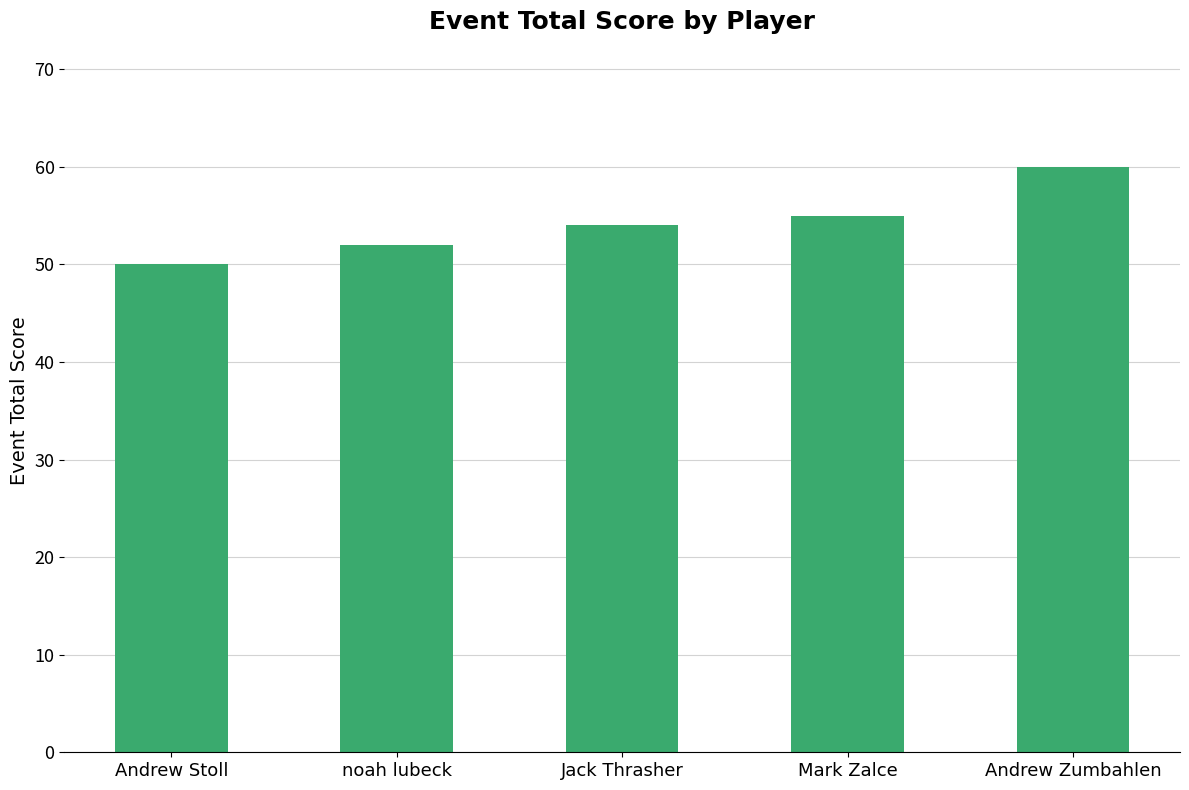

True or false: the data shows 35 at Jack Thrasher.

False